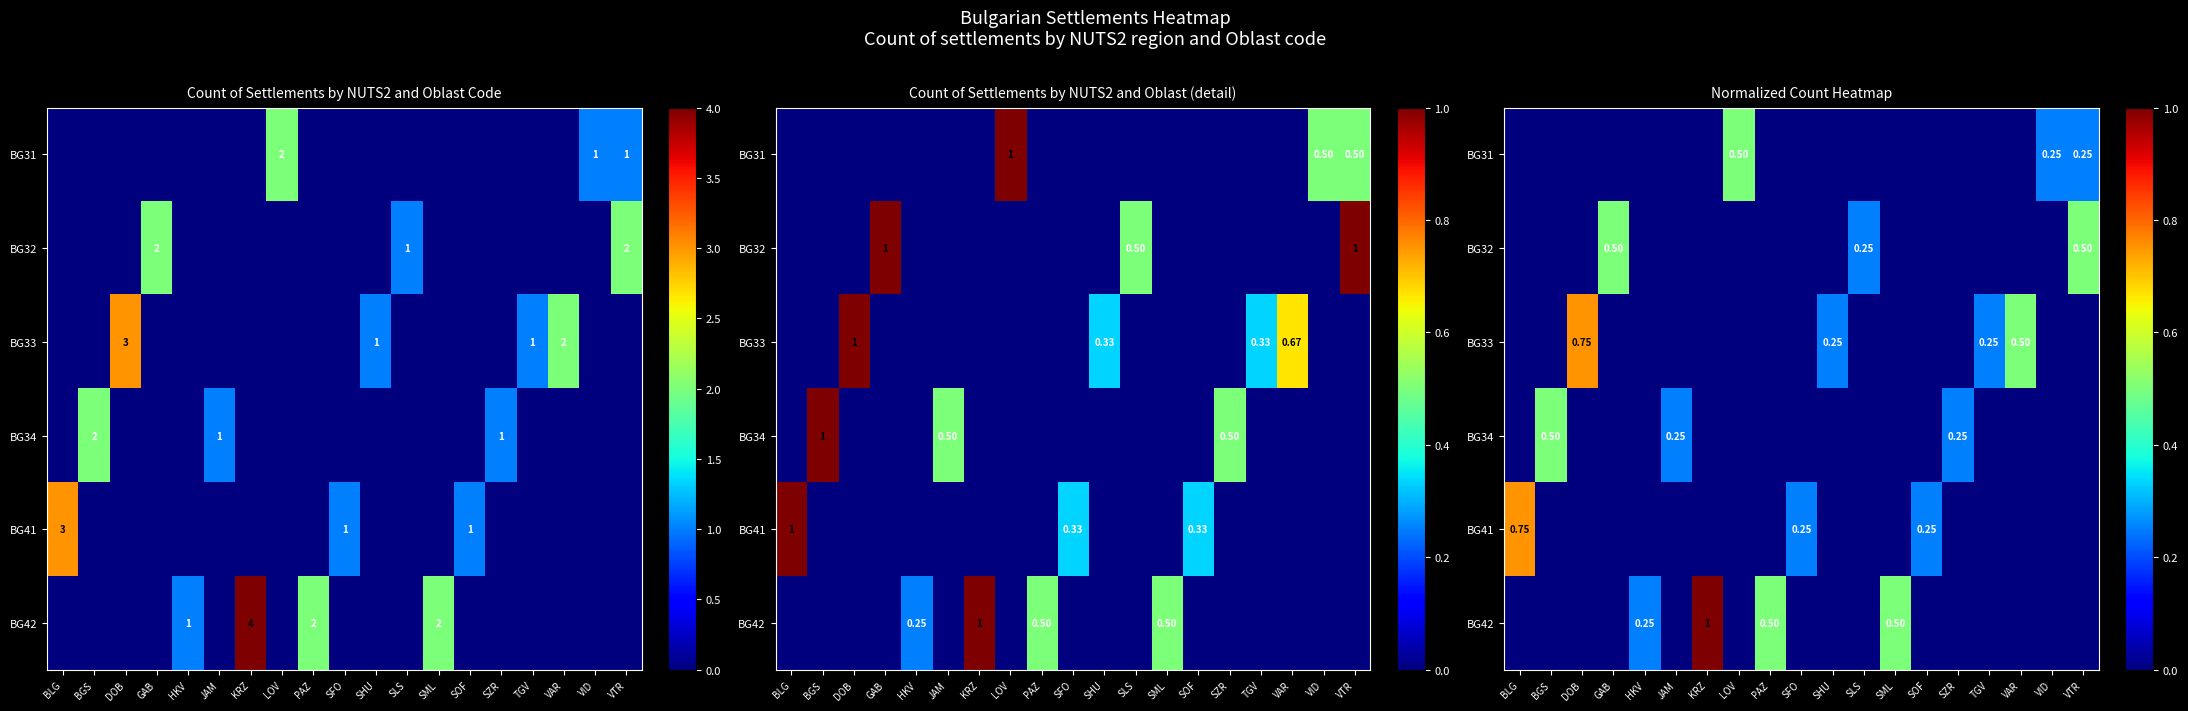

Is it true that BG32 equals 0.0 at BLG?

True